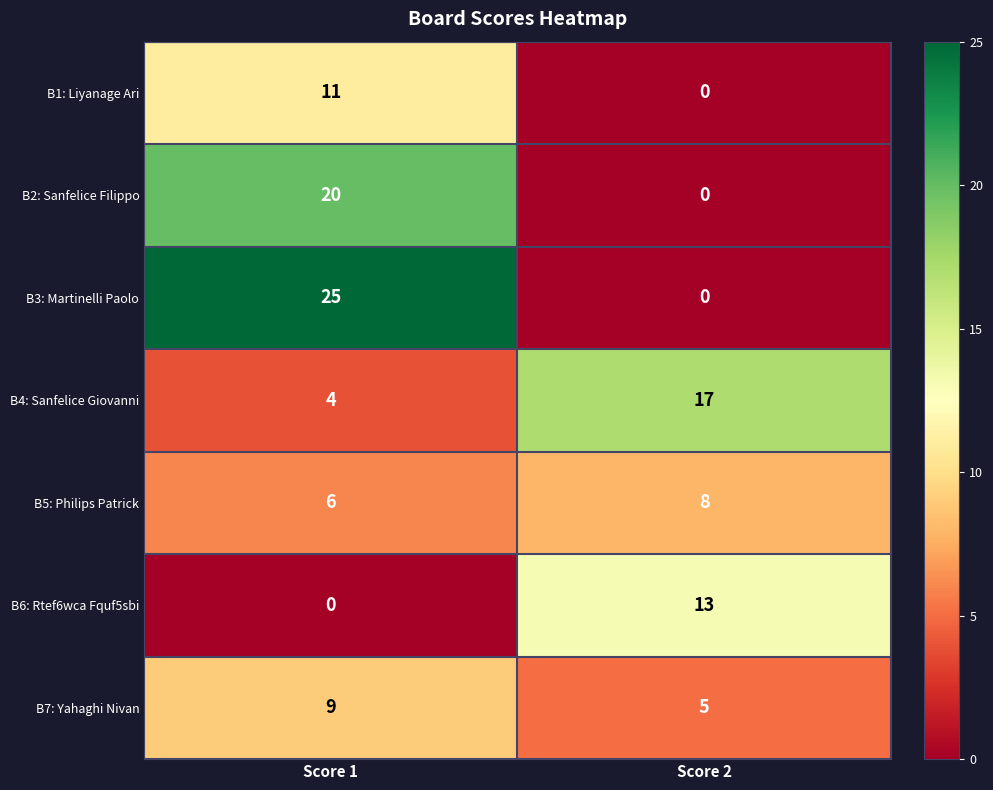

Which label corresponds to the largest value in the chart?

Score 1